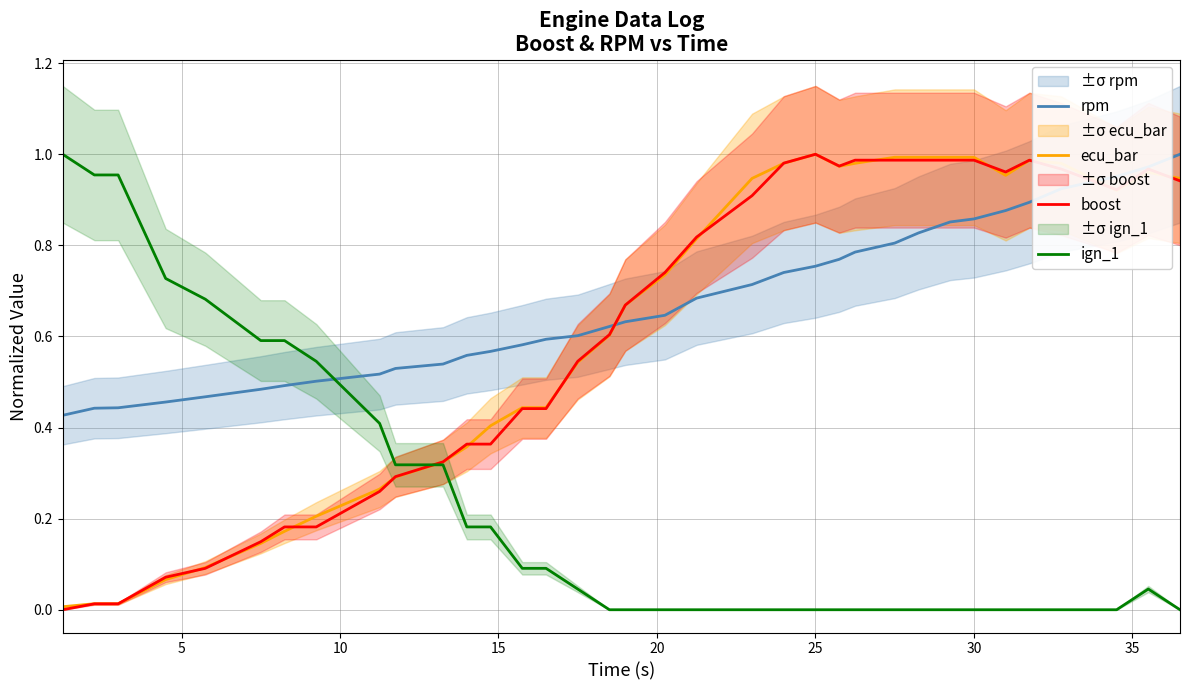

True or false: ign_1 has a value of -0.3 at 25.

False